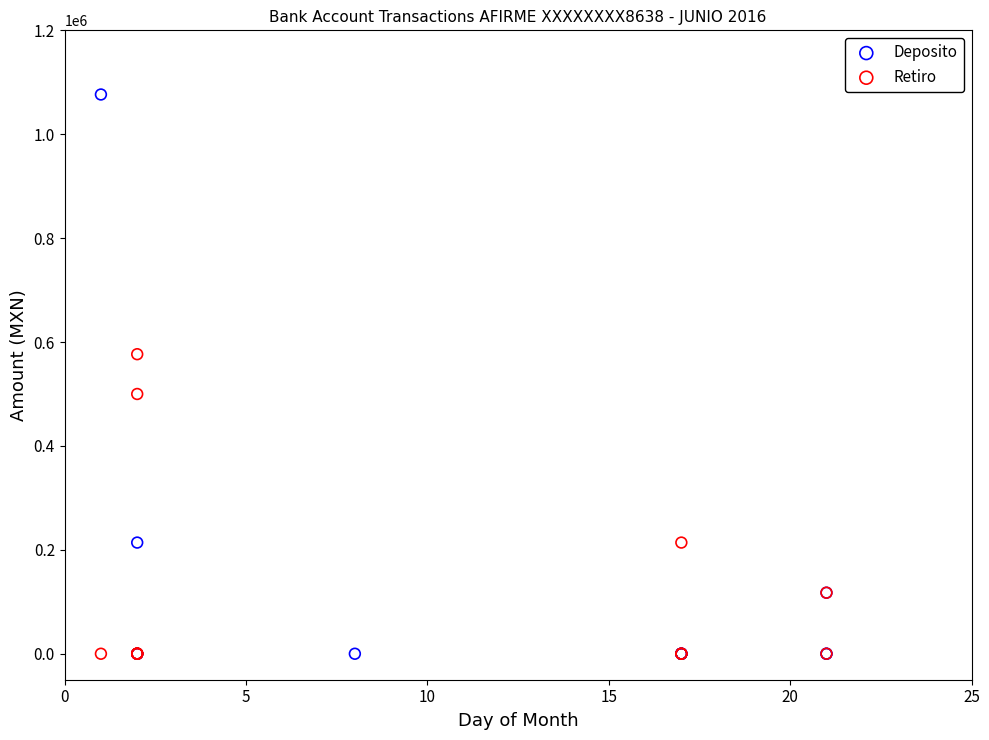

Which series has the widest spread of Y values?

Deposito